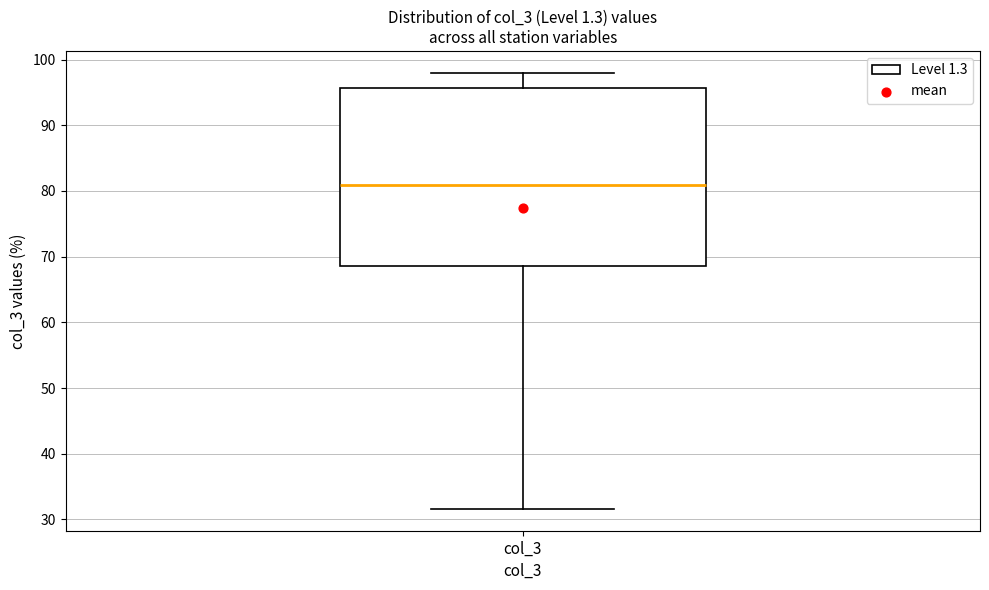

Where does the median line of the box for col_3 sit on the y-axis? The values are not printed on the chart, so give them approximately, as read against the axis.

81